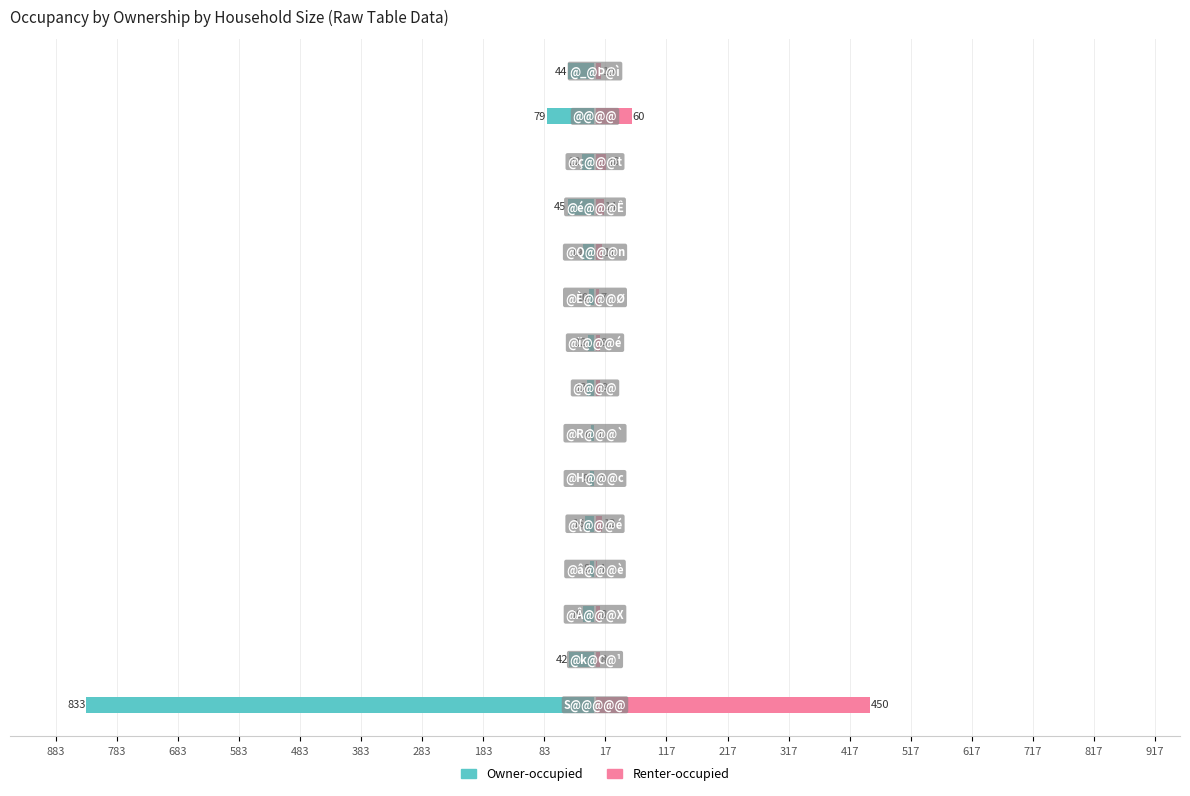

Reading right to left, transcribe all the data shown in this chart.

Owner-occupied: 517=-44	417=-79	317=-22	217=-45	117=-19	17=-10	83=-12	183=-13	283=-6	383=-9	483=-16	583=-8	683=-19	783=-42	883=-833
Renter-occupied: 517=10	417=60	317=18	217=14	117=11	17=7	83=8	183=9	283=1	383=2	483=12	583=4	683=8	783=8	883=450